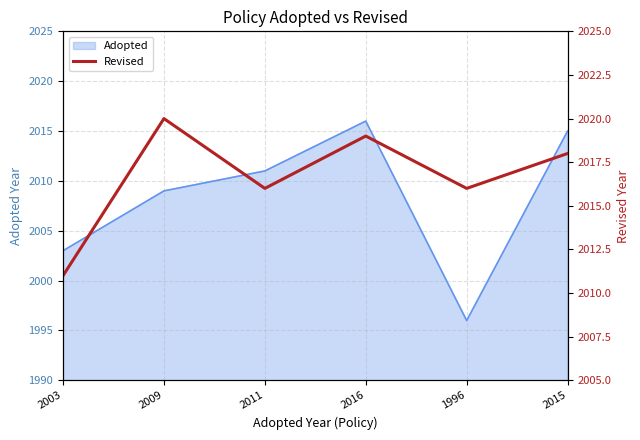

Where is the data nearest to the value 2015?

2011